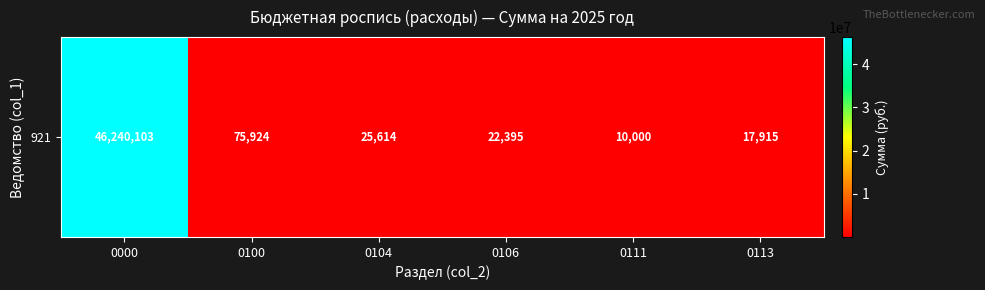

What is the average value?

7731991.9